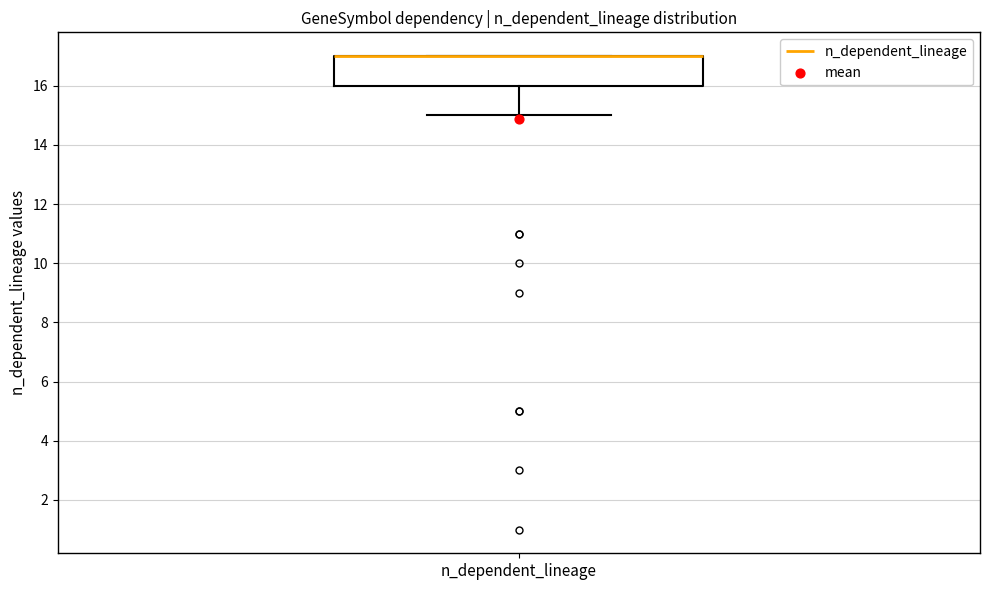

Where is the lower edge of the box for n_dependent_lineage on the y-axis? The values are not printed on the chart, so give them approximately, as read against the axis.

16